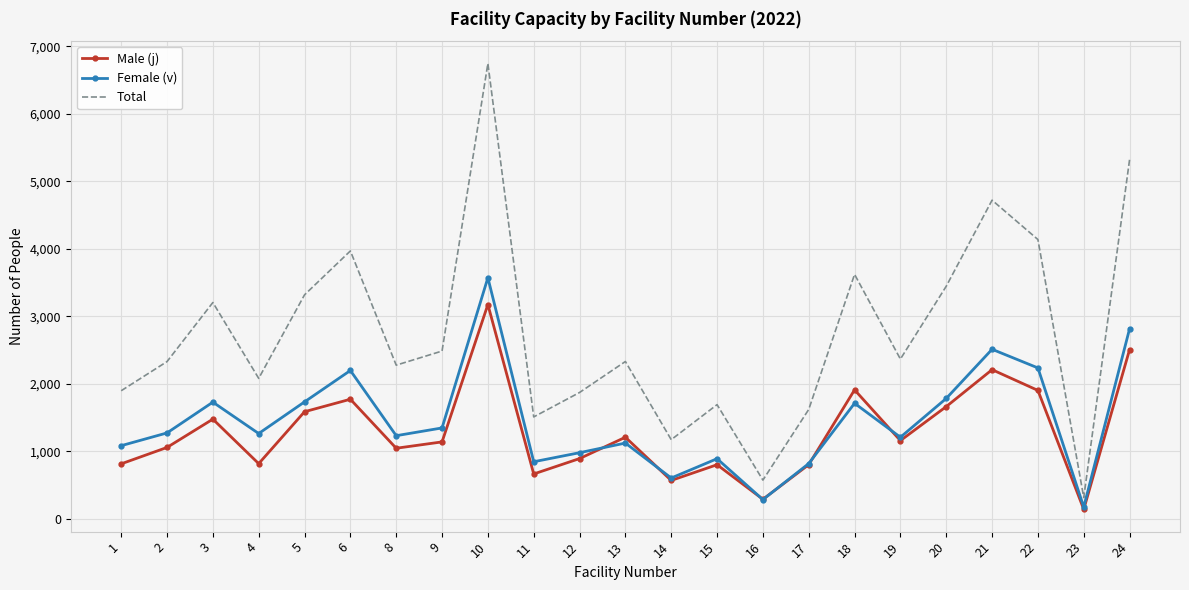

What is the greatest value displayed?

6745